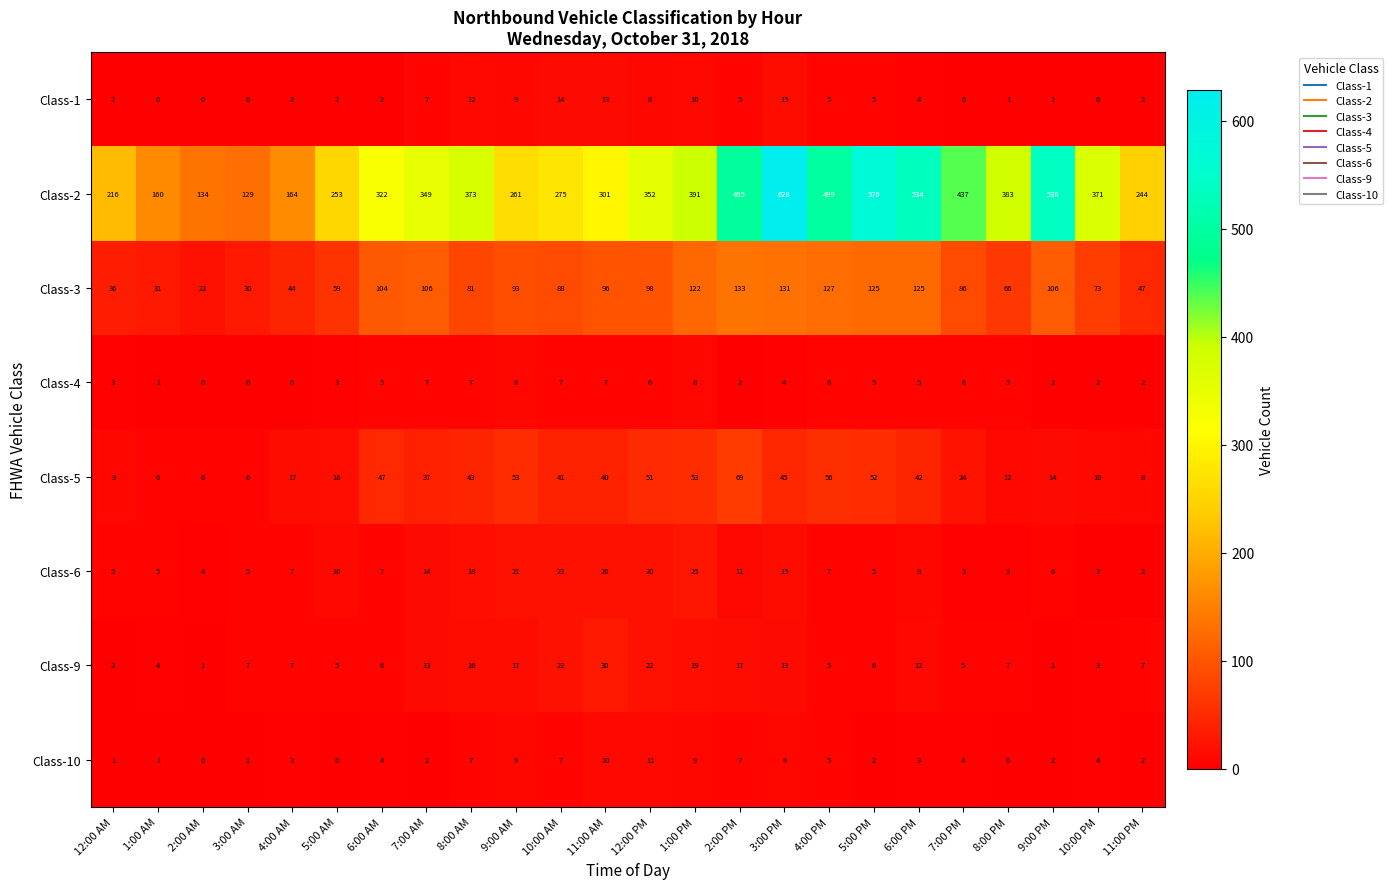

How many data points in Class-5 are less than 40?

12